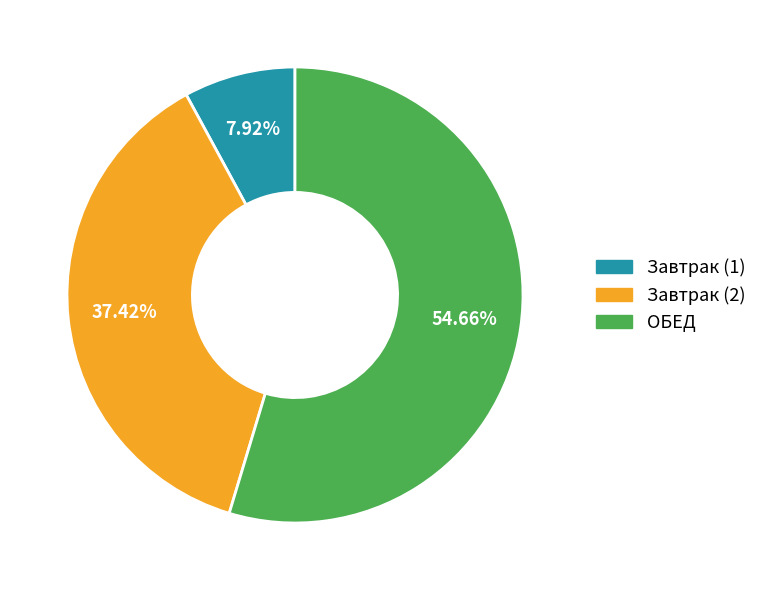

Rank the categories by value from highest to lowest.

ОБЕД, Завтрак (2), Завтрак (1)